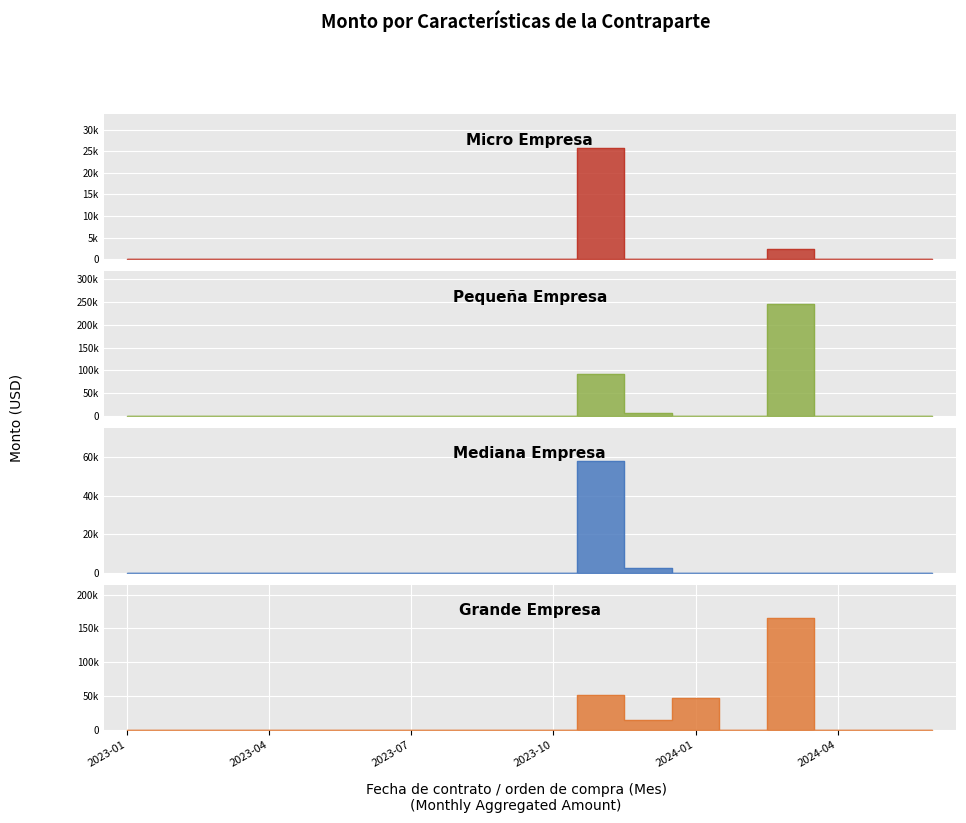

What is the spread (max minus min) of values at 14?

244408.9